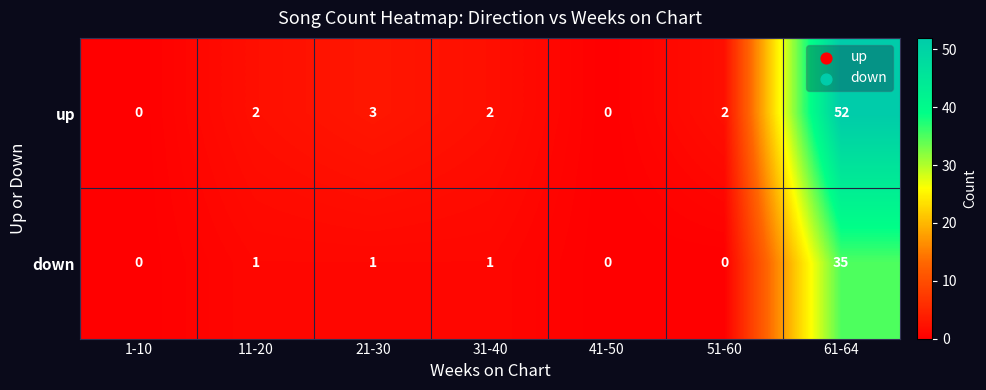

How many distinct data groups are displayed?

2